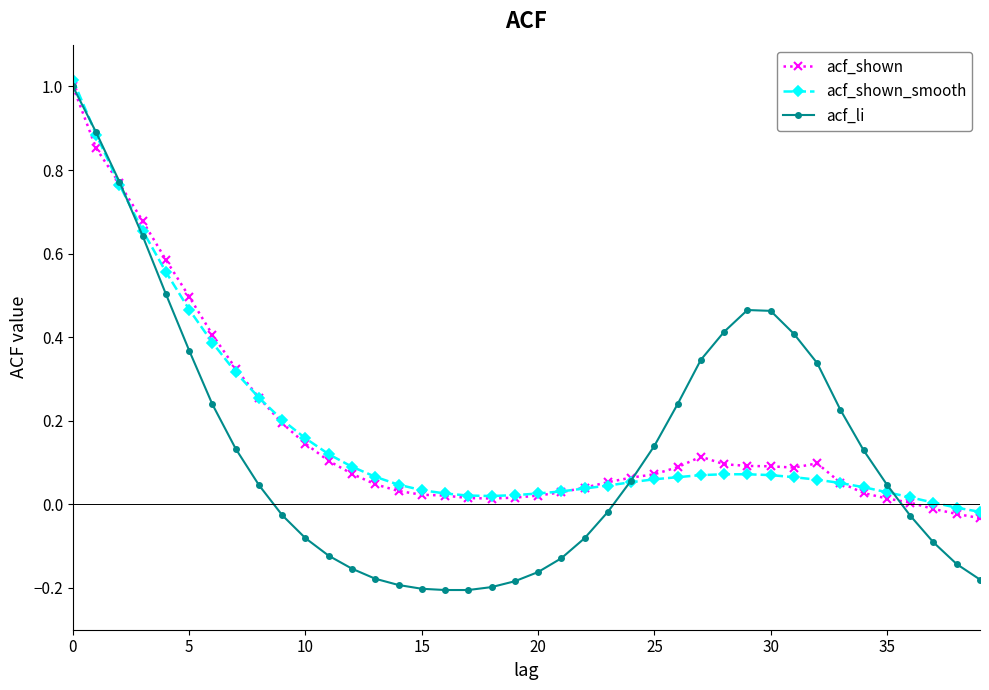

True or false: acf_li and acf_shown cross at least once.

True